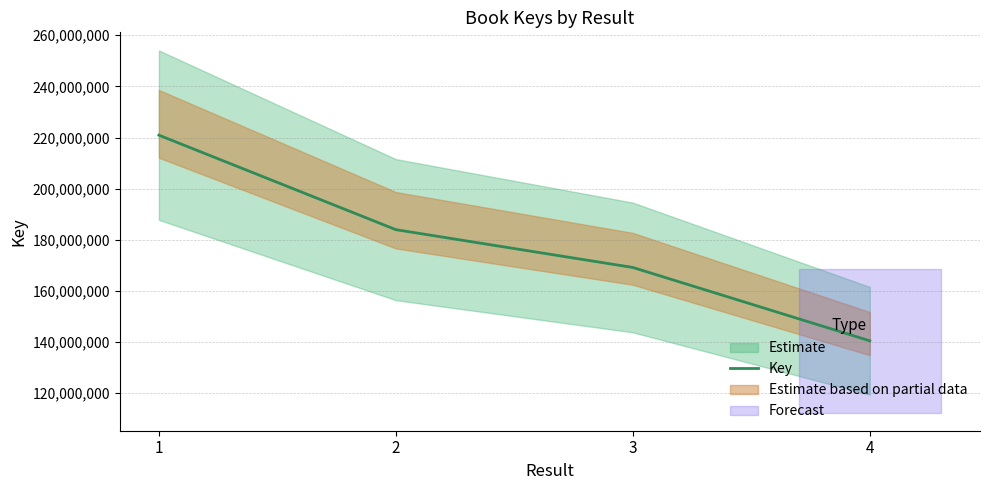

How many values are between 169155576 and 220921208?

3